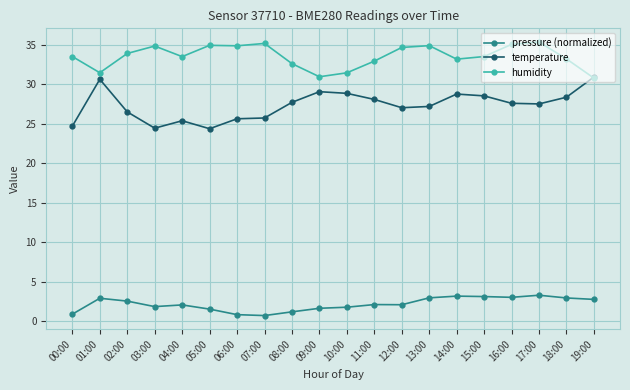

What is the label of the 4th point from the right?

16:00